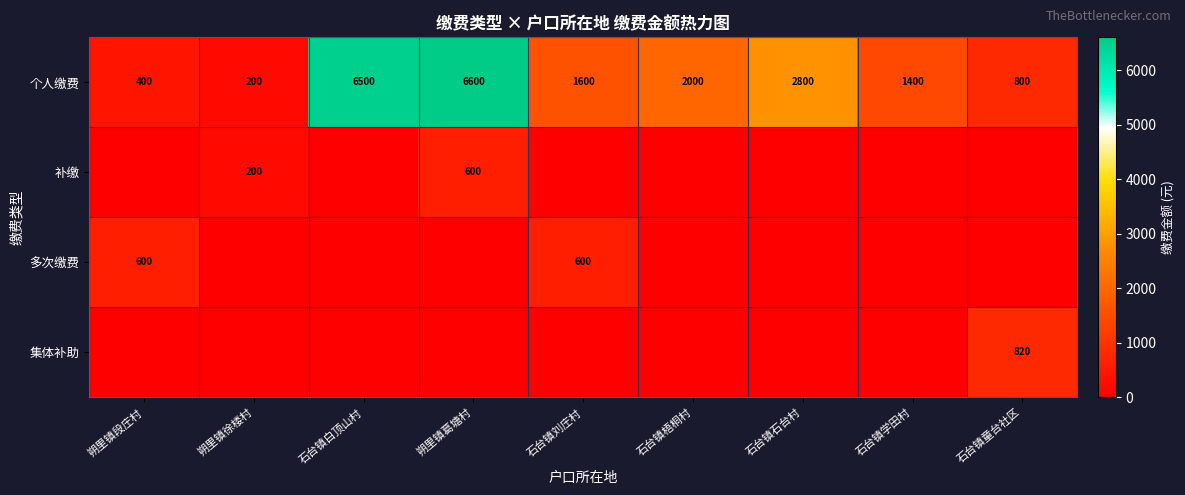

What is the difference between the highest and lowest values at 朔里镇葛塘村?

6600